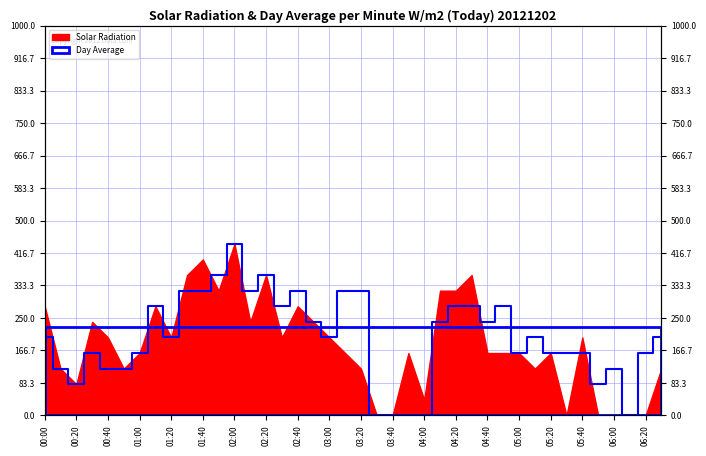

What is the sum of the values at 04:20 and 32?

480.0